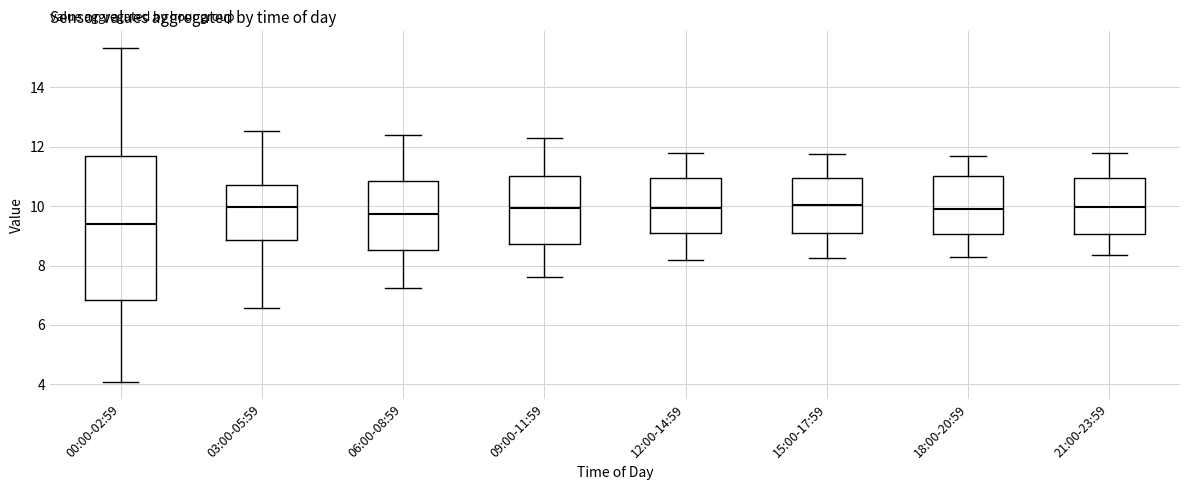

Which box has the lowest median line?

00:00-02:59